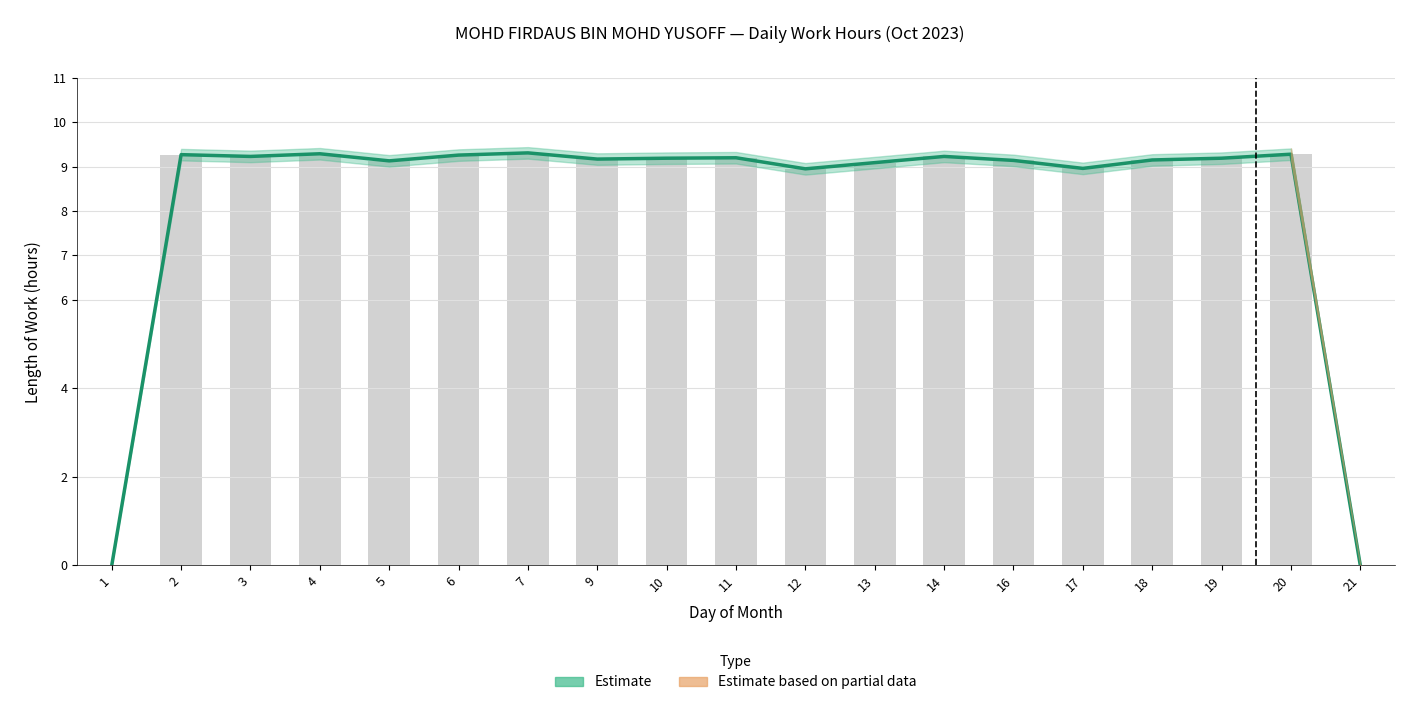

How many data points in Low (Length of Work) are above 9?

15